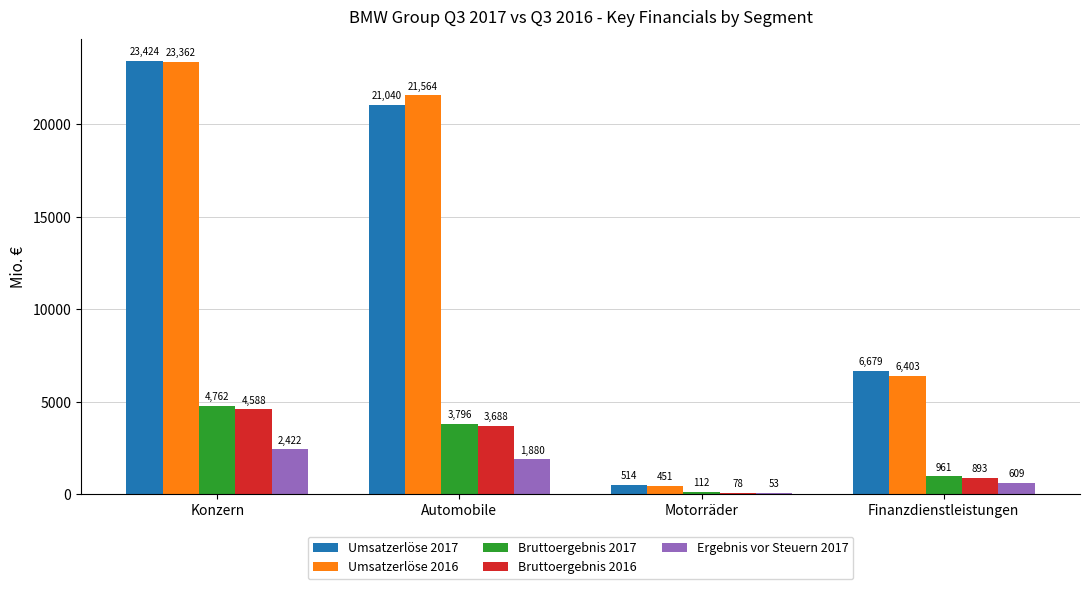

Which label corresponds to the largest value in the chart?

Konzern